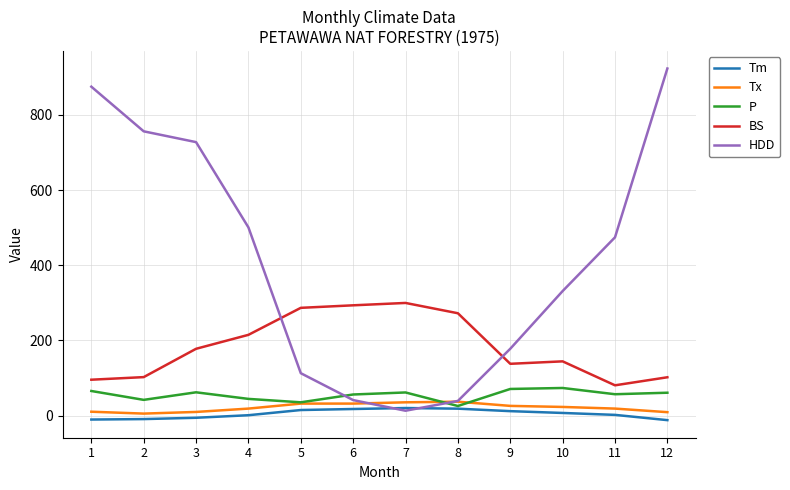

Does the chart display data point markers on the line(s)?

No